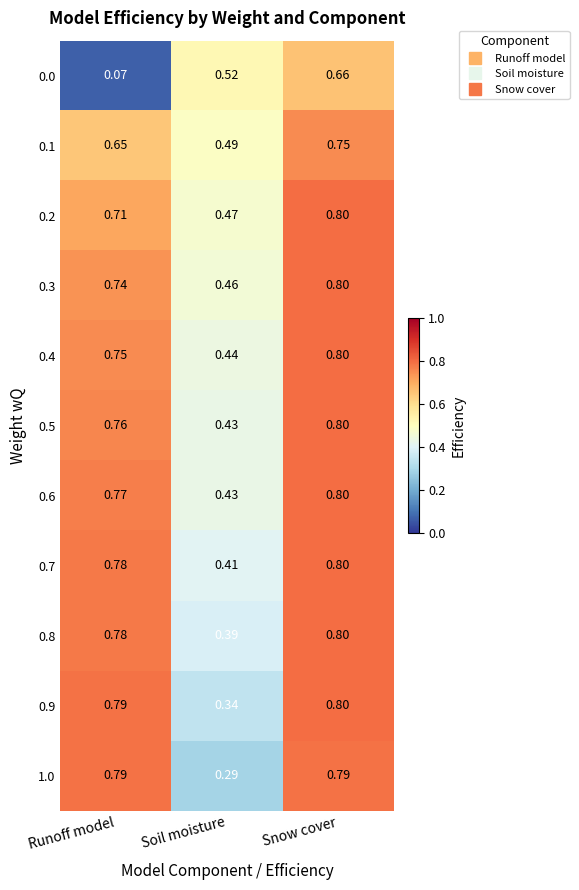

At which category is the sum across all series the highest?

Snow cover